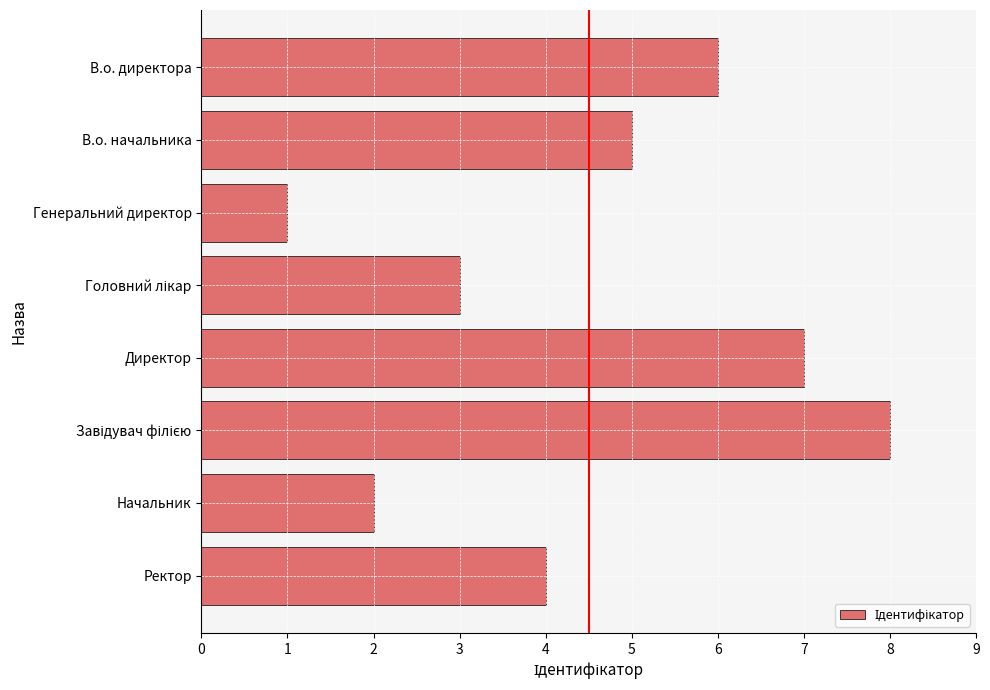

Reading bottom to top, list all the values displayed in this chart.

4	2	8	7	3	1	5	6